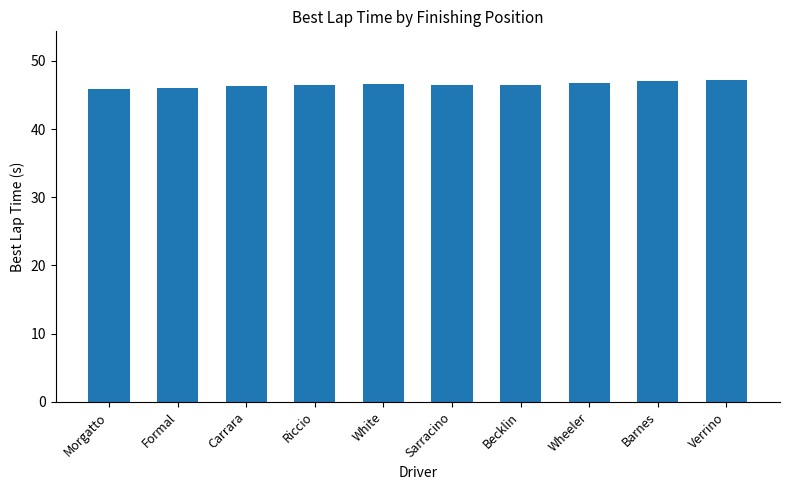

What is the difference between the values at Morgatto and Verrino?

1.4